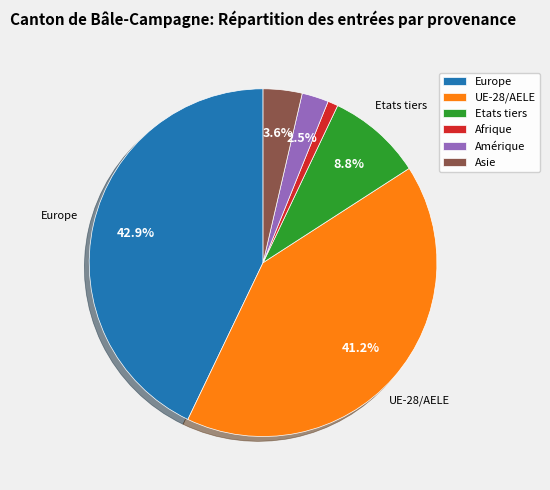

To the nearest percent, what is the combined percentage of Asie and Etats tiers?

12%